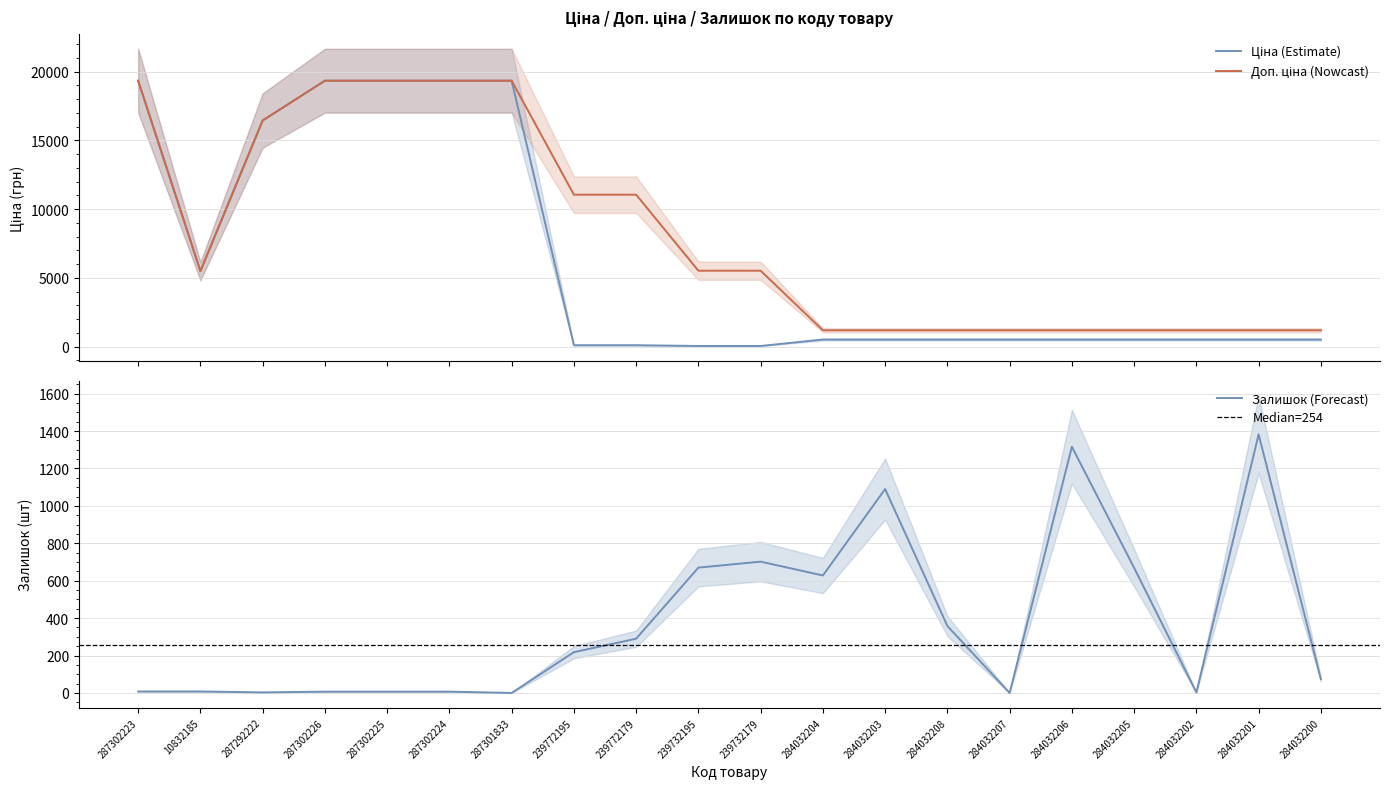

What is the difference between the maximum and minimum values in the Залишок series?

1382.0